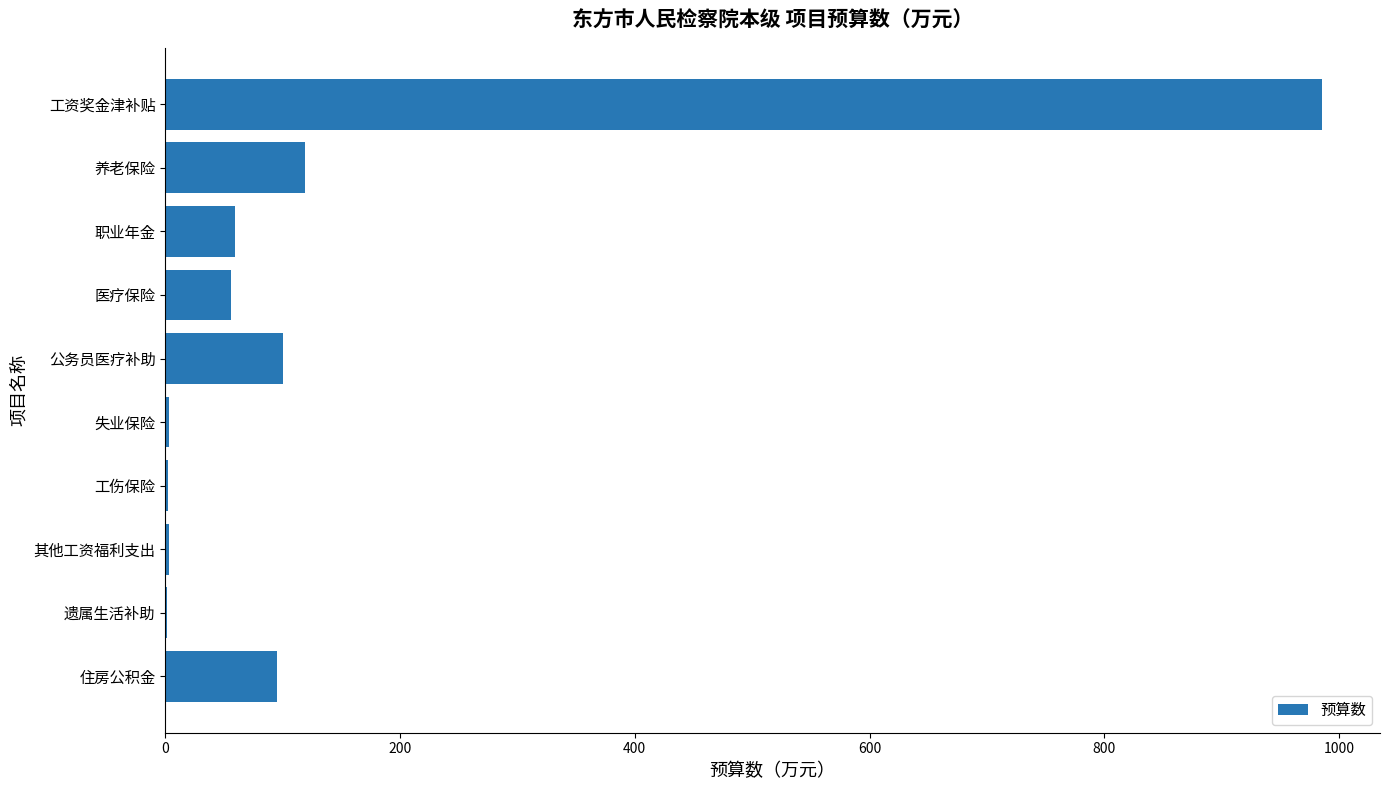

Where is the data nearest to the value 493?

养老保险